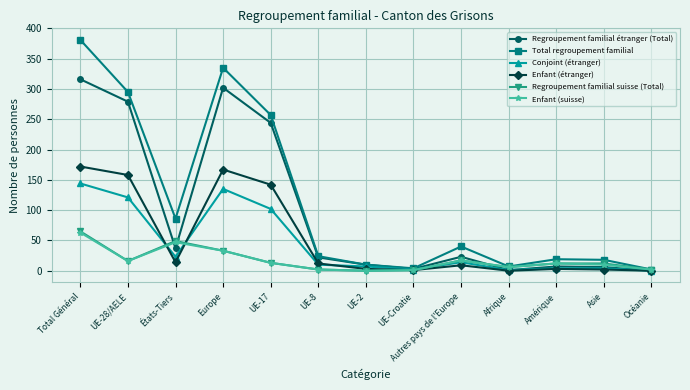

Does the chart display data point markers on the line(s)?

Yes